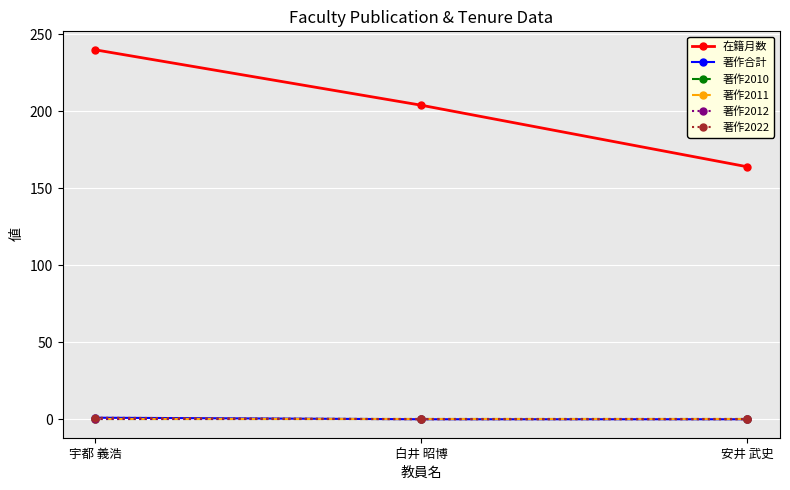

Which category has the lowest value in the 著作2022 series?

白井 昭博